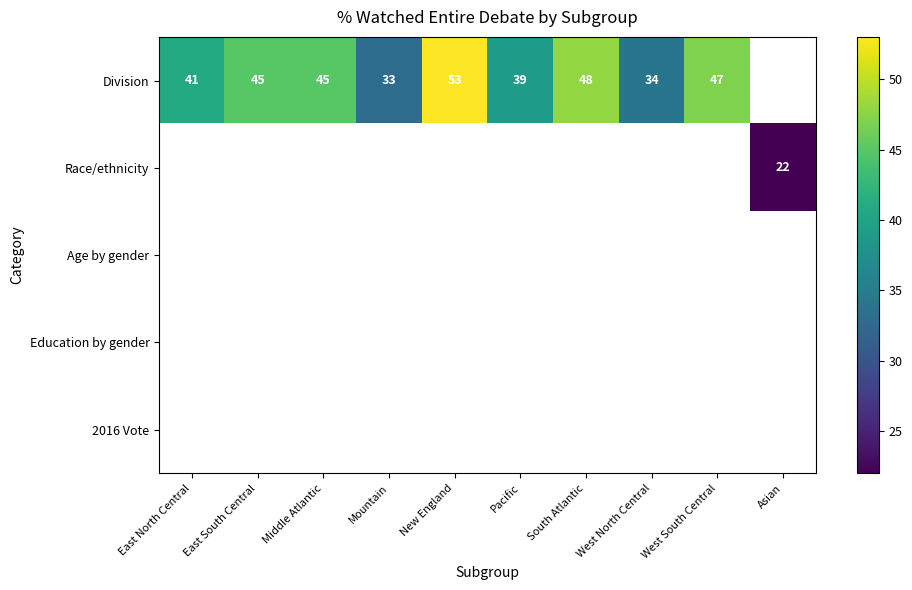

Between East North Central and East South Central, which is larger?

East South Central